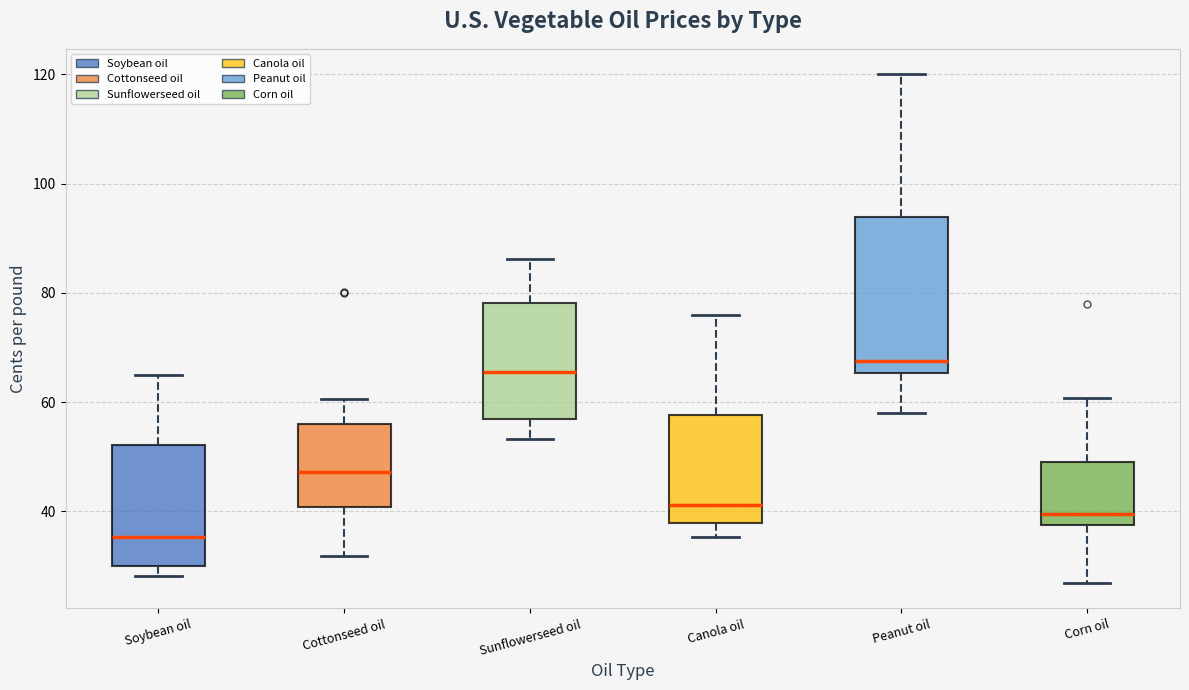

Reading left to right, transcribe this box plot: for each box, give where its median line is, the range the box spans, and where its two whiskers end, as read against the y-axis. The values are not printed on the chart, so give them approximately, as read against the axis.

Soybean oil: median 36, box 30 to 52, whiskers 28 to 66
Cottonseed oil: median 48, box 40 to 56, whiskers 32 to 60
Sunflowerseed oil: median 66, box 58 to 78, whiskers 54 to 86
Canola oil: median 42, box 38 to 58, whiskers 36 to 76
Peanut oil: median 68, box 66 to 94, whiskers 58 to 120
Corn oil: median 40, box 38 to 50, whiskers 26 to 60